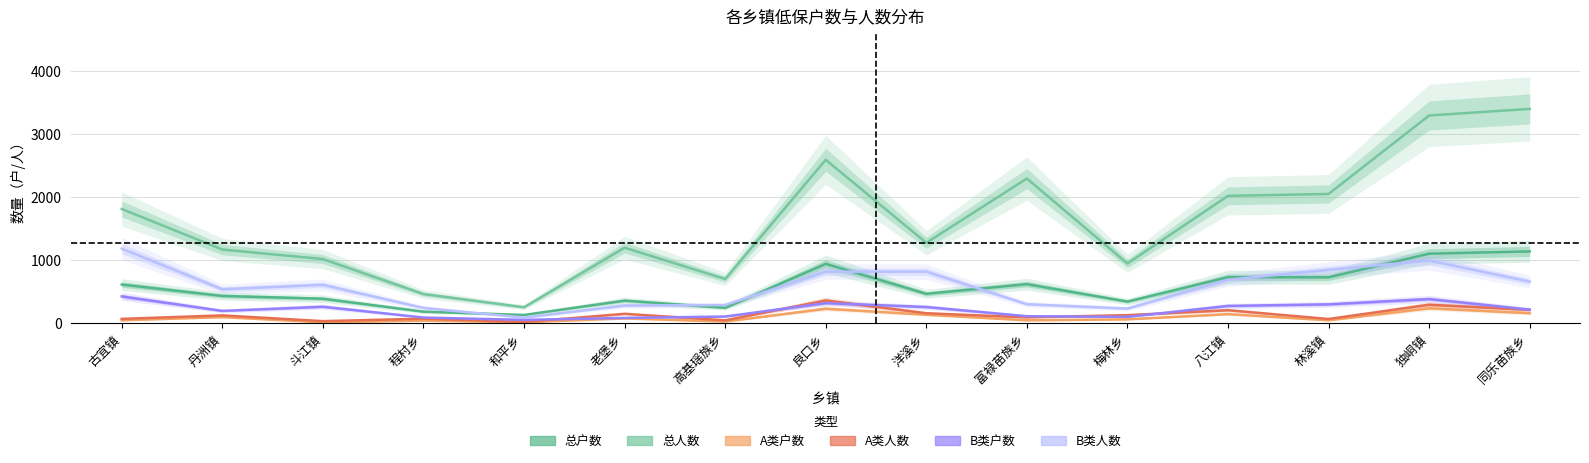

What position from the left is 古宜镇?

1